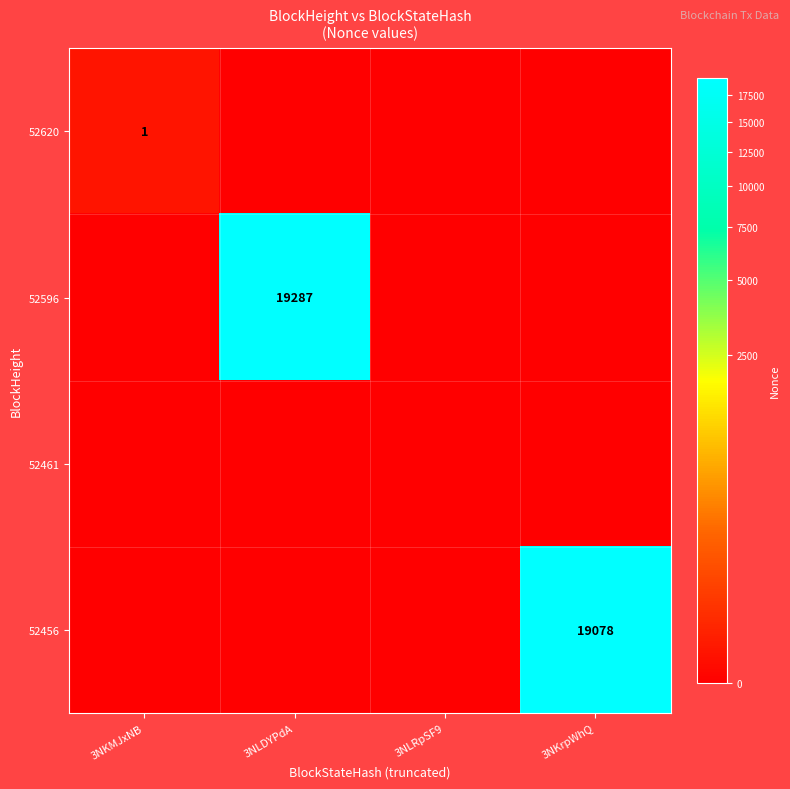

The value of 52456 at 3NKrpWhQ is 19078. True or false?

True